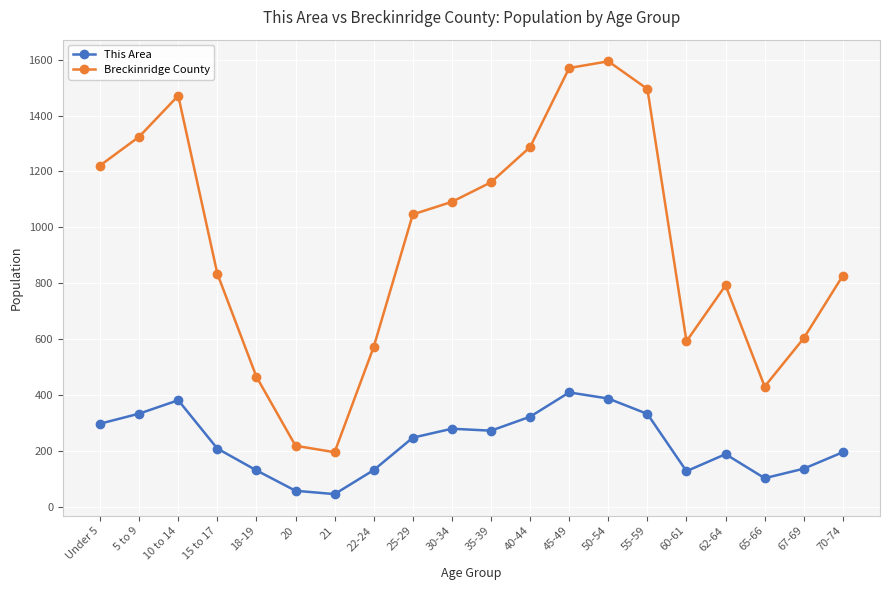

In This Area, how many points are lower than both neighbors (excluding endpoints)?

4